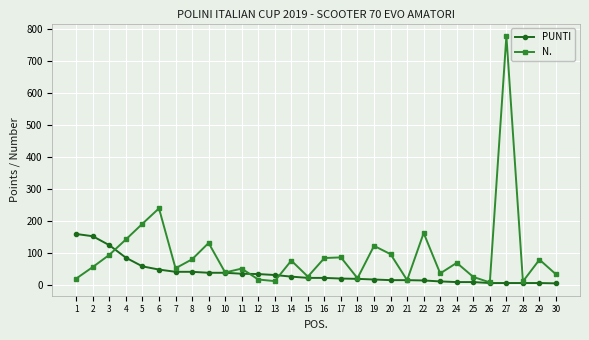

After their last crossing, which series has the higher values: PUNTI or N.?

N.